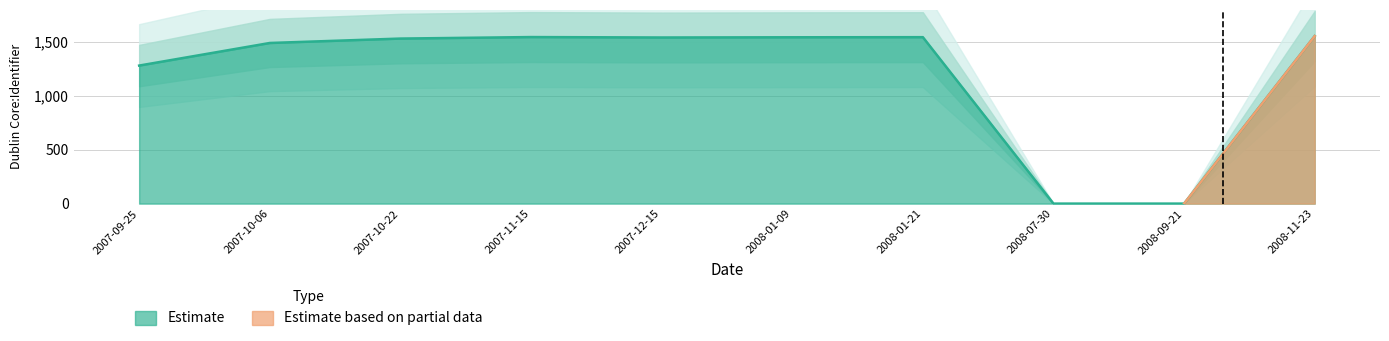

Which category has the lowest value across all series?

2008-07-30